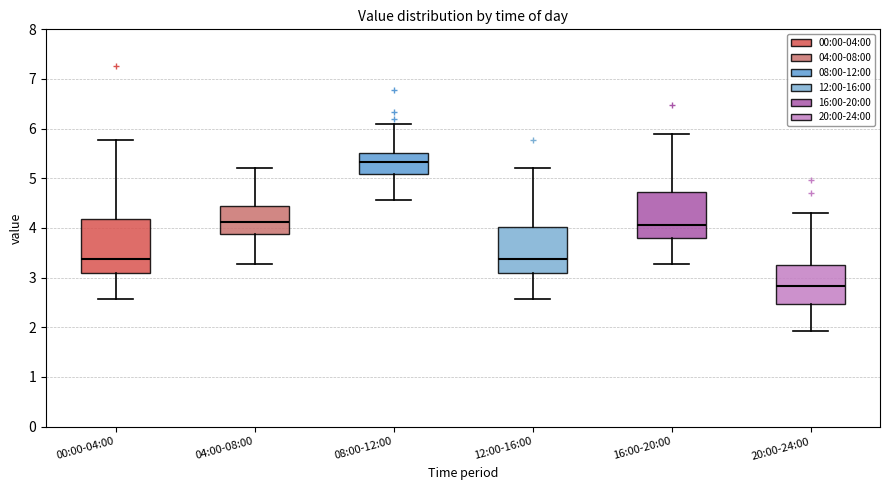

Reading left to right, transcribe this box plot: for each box, give where its median line is, the range the box spans, and where its two whiskers end, as read against the y-axis. The values are not printed on the chart, so give them approximately, as read against the axis.

00:00-04:00: median 3.4, box 3.1 to 4.2, whiskers 2.6 to 5.8
04:00-08:00: median 4.1, box 3.9 to 4.4, whiskers 3.3 to 5.2
08:00-12:00: median 5.3, box 5.1 to 5.5, whiskers 4.6 to 6.1
12:00-16:00: median 3.4, box 3.1 to 4.0, whiskers 2.6 to 5.2
16:00-20:00: median 4.1, box 3.8 to 4.7, whiskers 3.3 to 5.9
20:00-24:00: median 2.8, box 2.5 to 3.3, whiskers 1.9 to 4.3